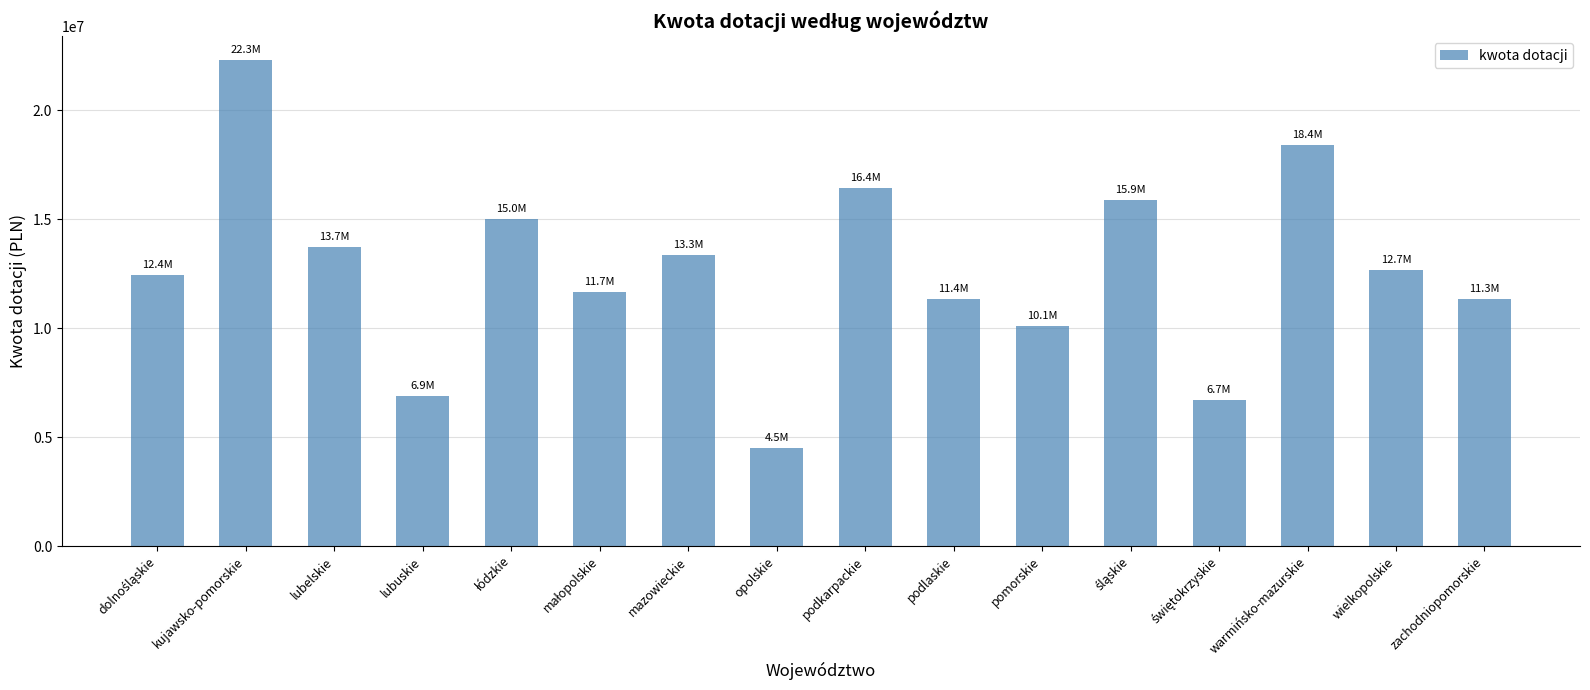

What is the value of the 15th bar from the left?

12660586